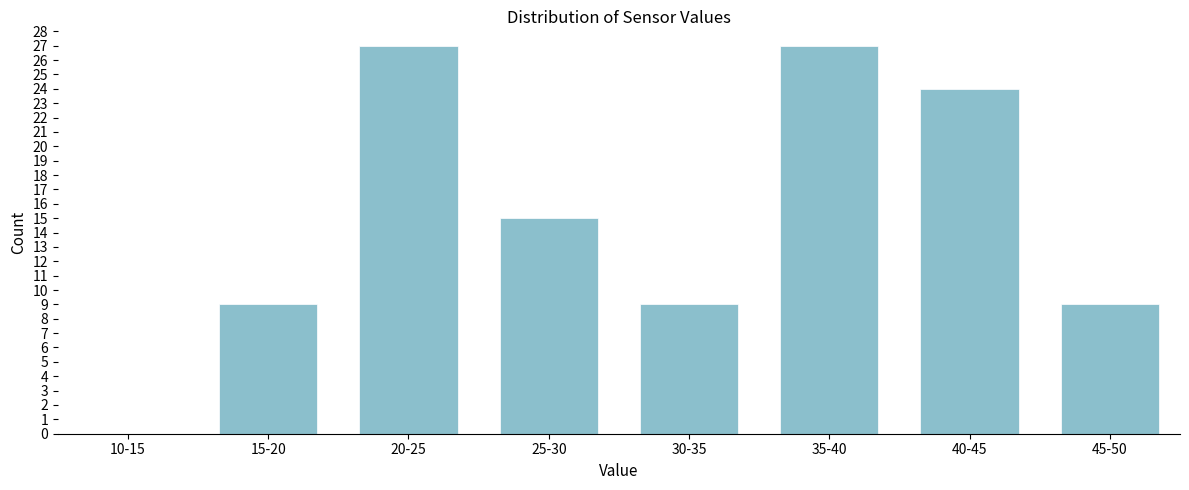

Reading left to right, extract all data points from this chart.

10-15=0	15-20=9	20-25=27	25-30=15	30-35=9	35-40=27	40-45=24	45-50=9